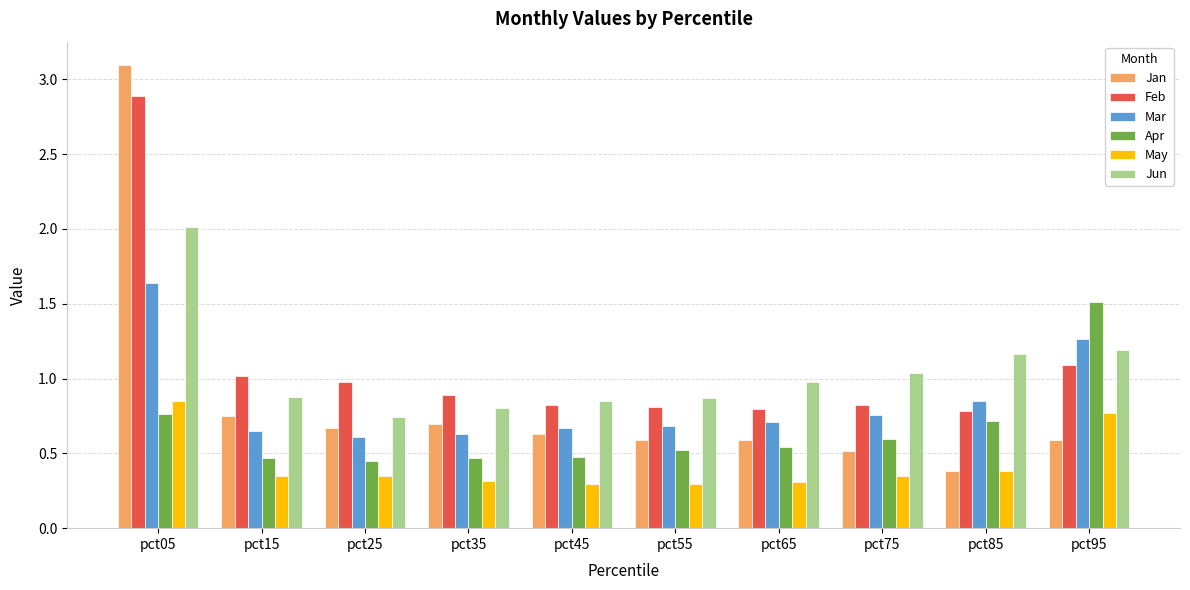

What is the maximum value for Apr?

1.5